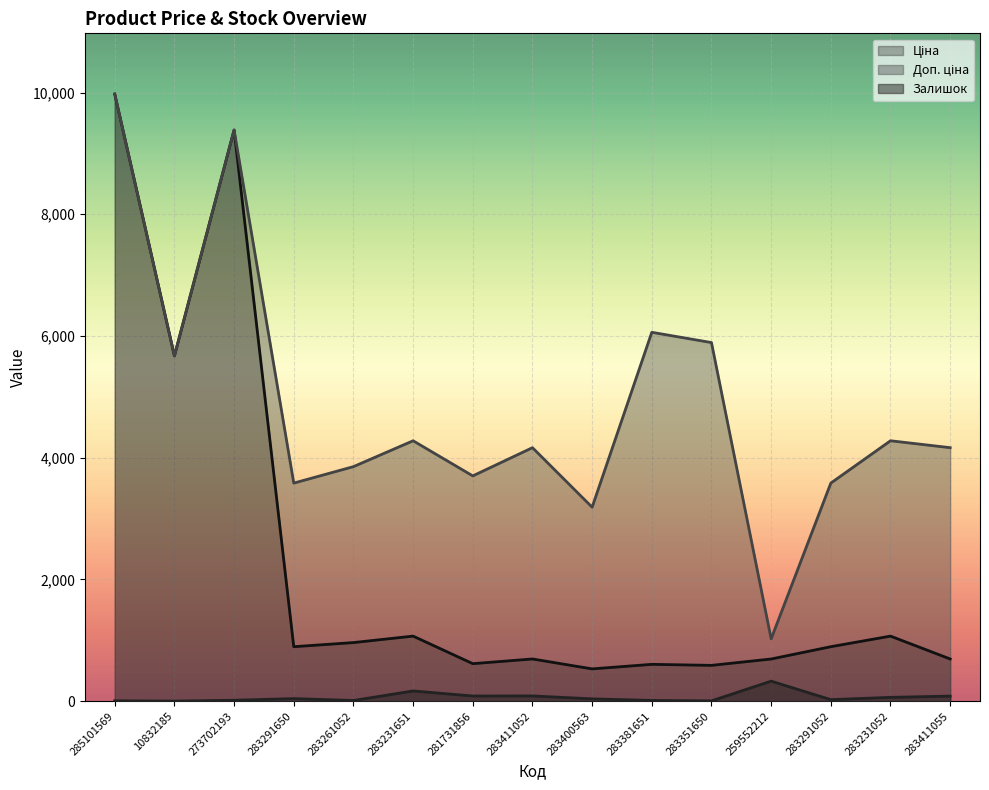

What is the difference between the Ціна values at 10832185 and 283381651?

5067.7